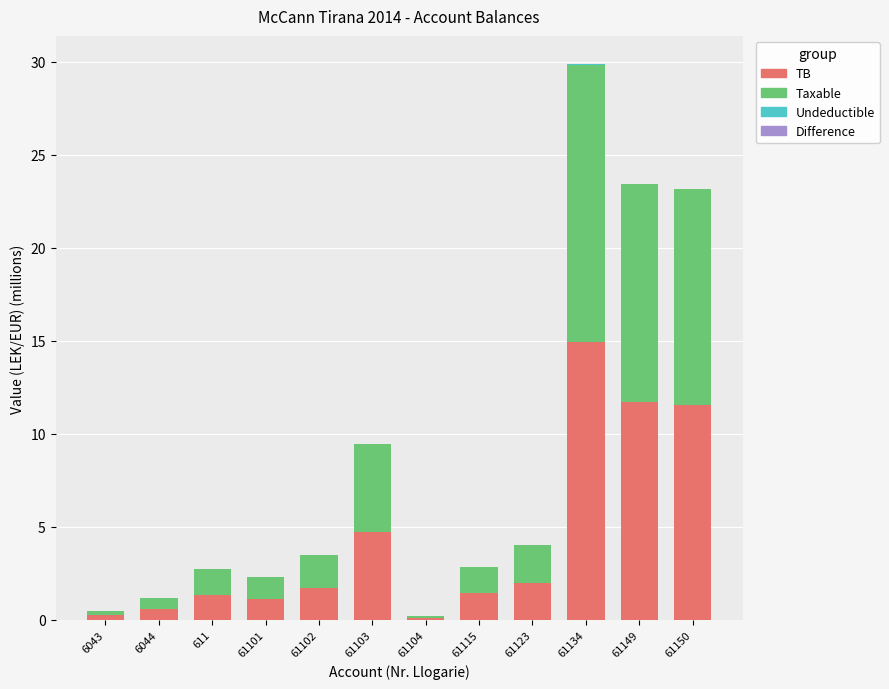

The value of TB at 61123 is 2.0. True or false?

True